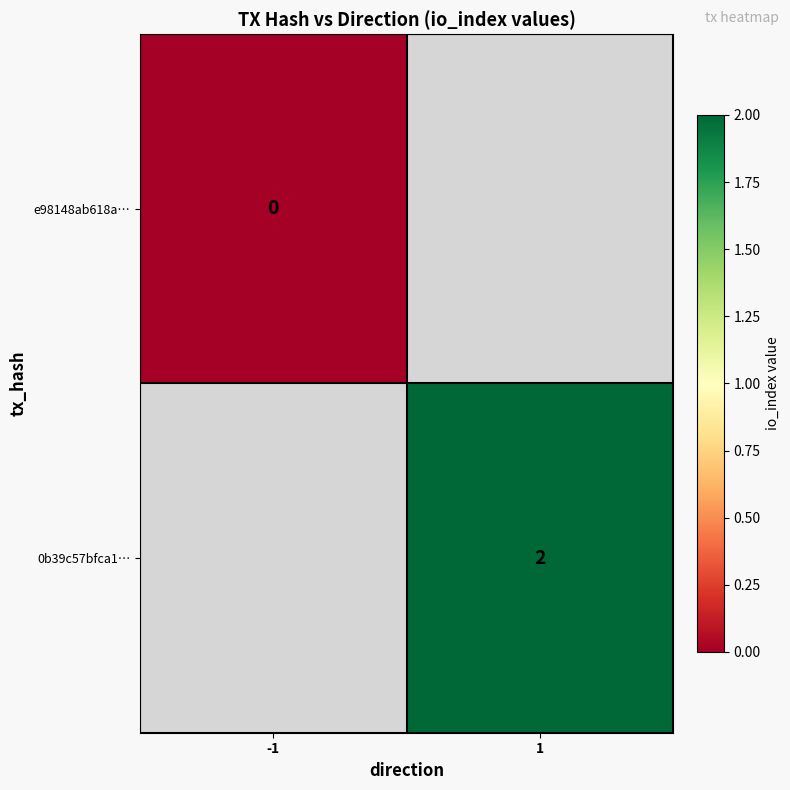

Is it true that 0b39c57bfca1… equals 1 at 1?

False